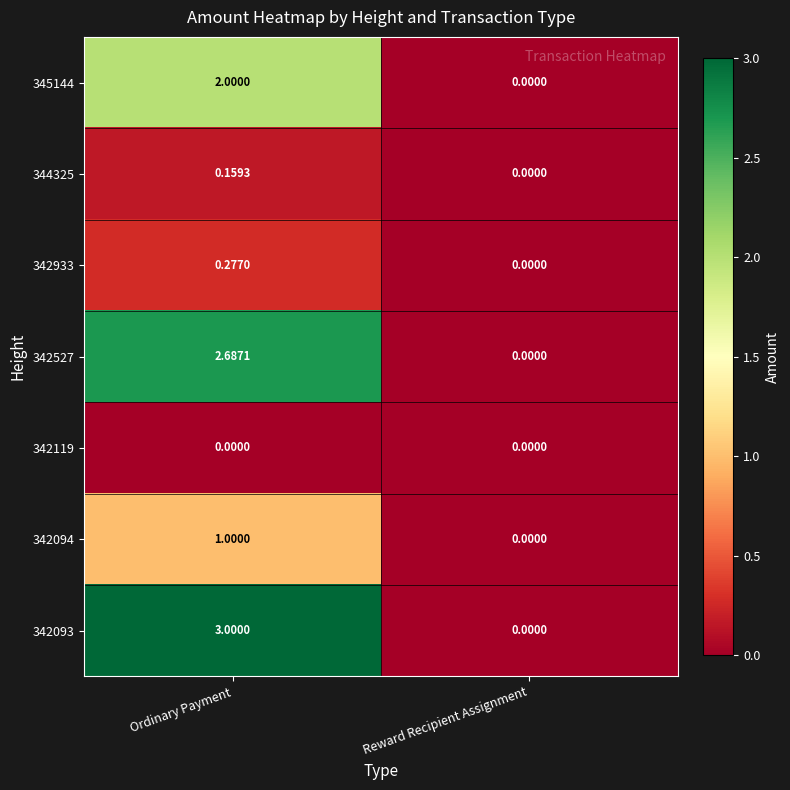

List the labels in order of 345144 value, largest first.

Ordinary Payment, Reward Recipient Assignment